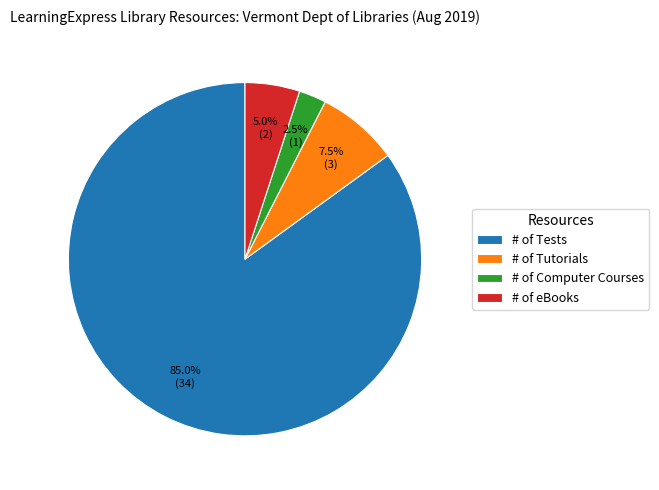

How many slices are in this pie chart?

4